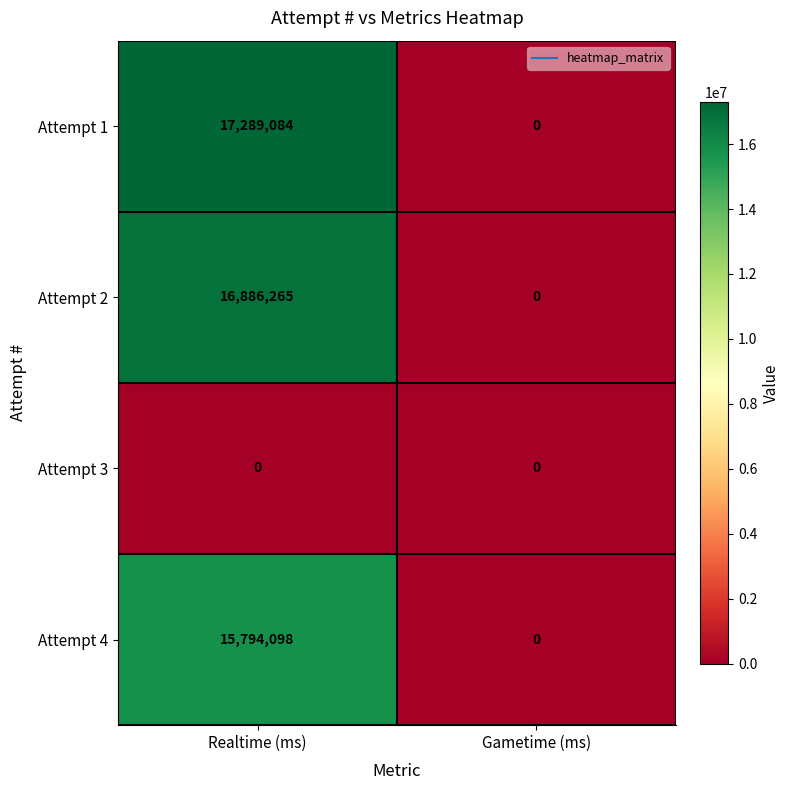

Reading right to left, transcribe all the data shown in this chart.

Attempt 1: 0	17289084
Attempt 2: 0	16886265
Attempt 3: 0	0
Attempt 4: 0	15794098